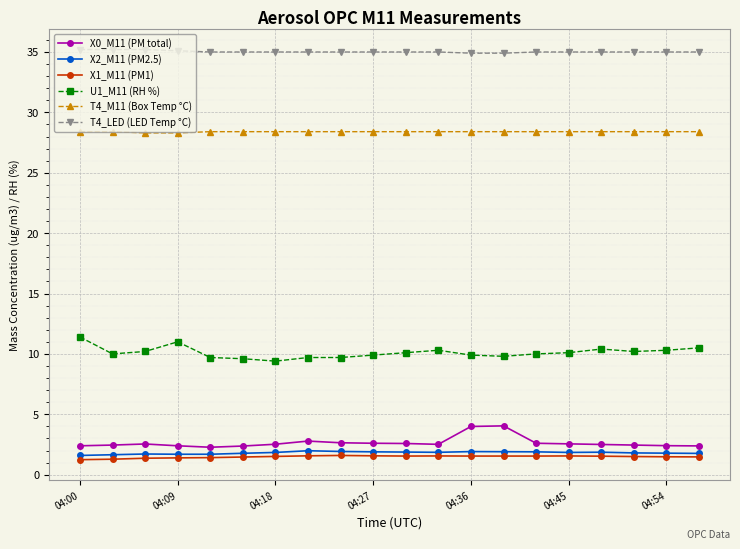

What is the value of the X0_M11 (PM total) point at the 10th from the left?

2.6